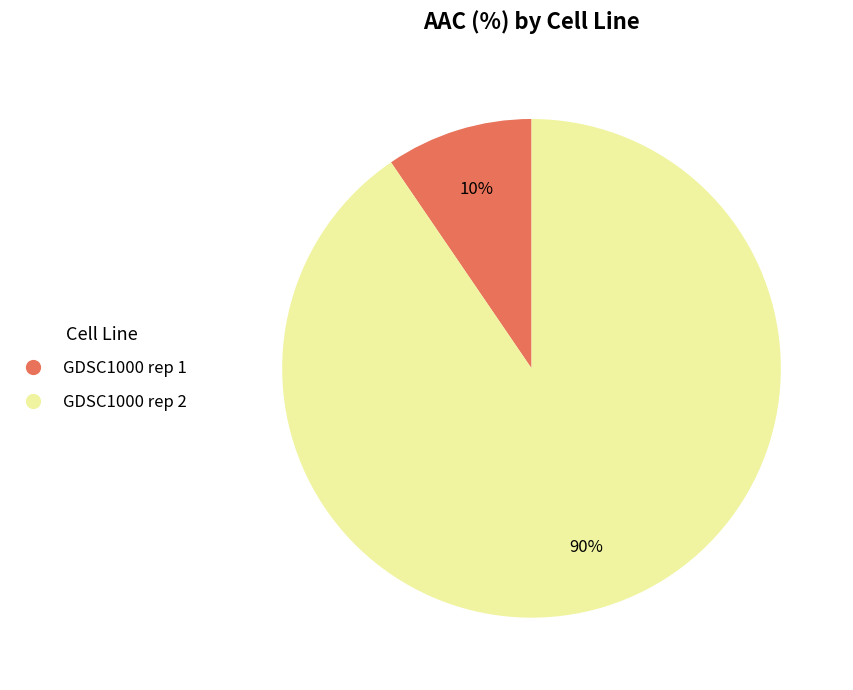

Count the number of slices in the pie.

2